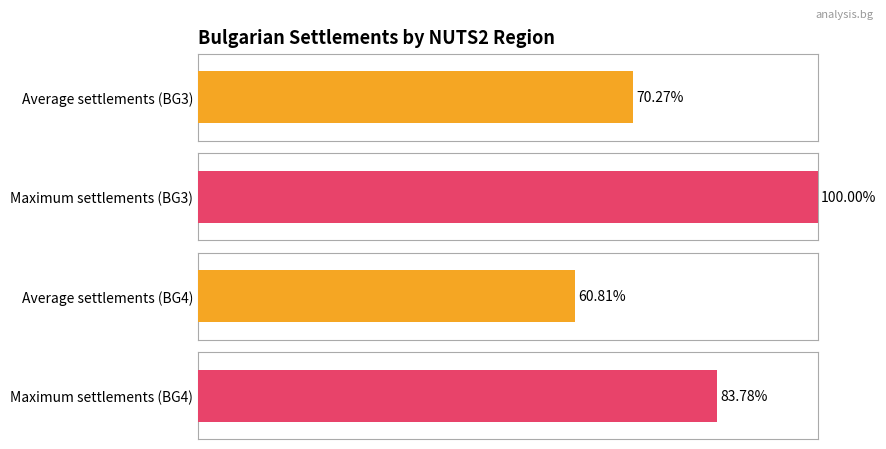

Does the chart contain stacked bars?

No